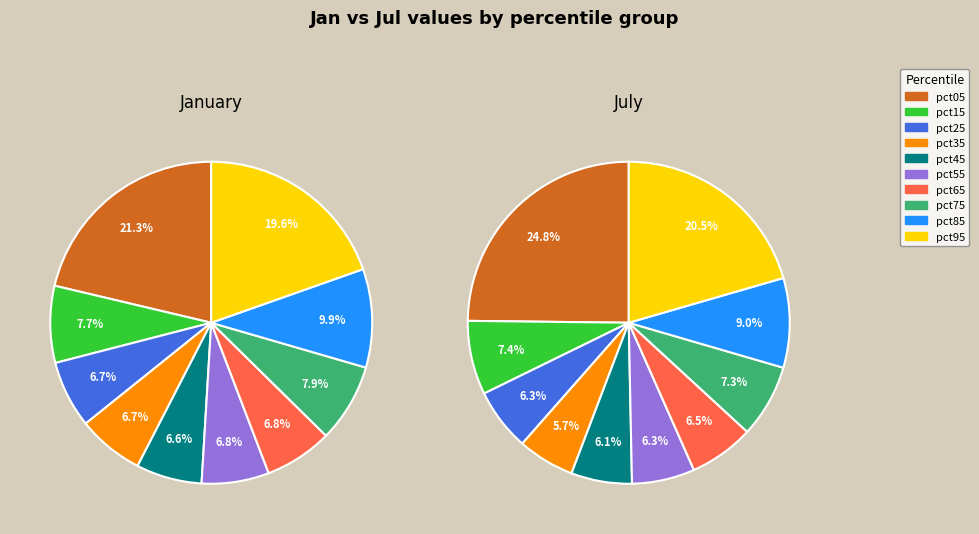

To the nearest percent, what percentage of the pie is 7?

7%